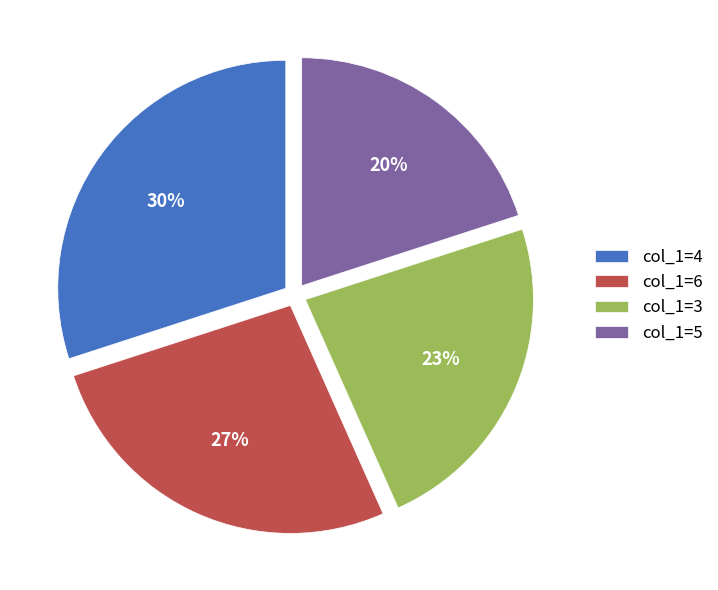

The col_1=5 slice represents 20% of the pie. True or false?

True